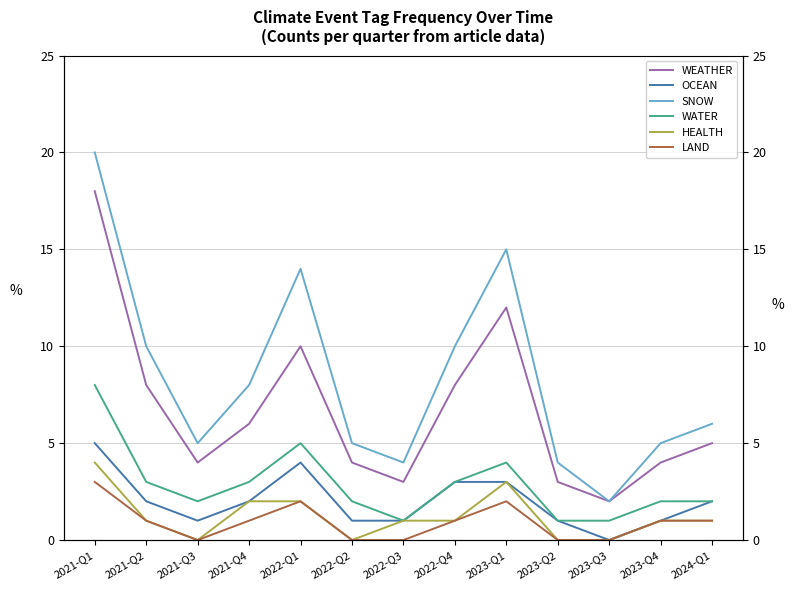

What is the label of the 7th point from the right?

2022-Q3